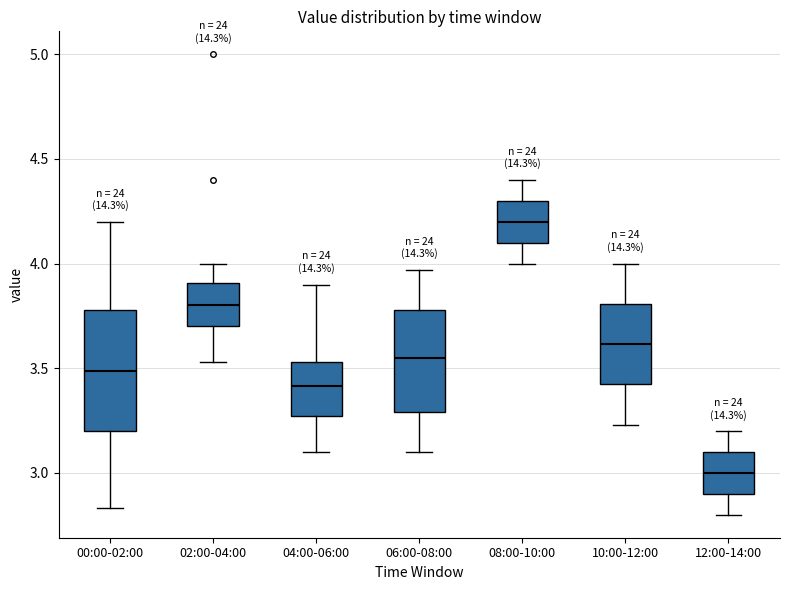

Which box's median line is the highest?

08:00-10:00